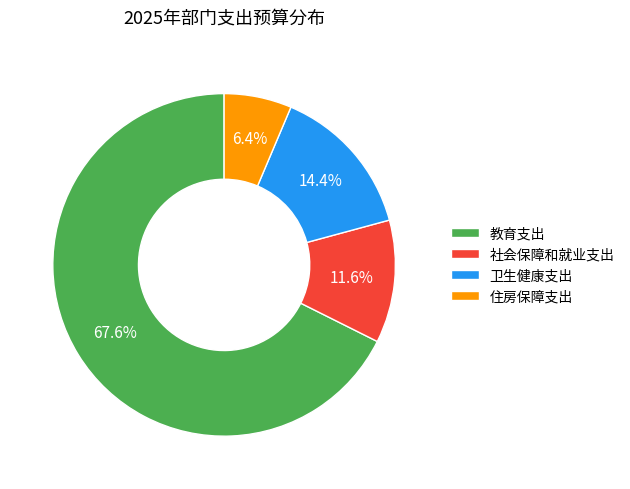

Rank the categories by value from lowest to highest.

住房保障支出, 社会保障和就业支出, 卫生健康支出, 教育支出